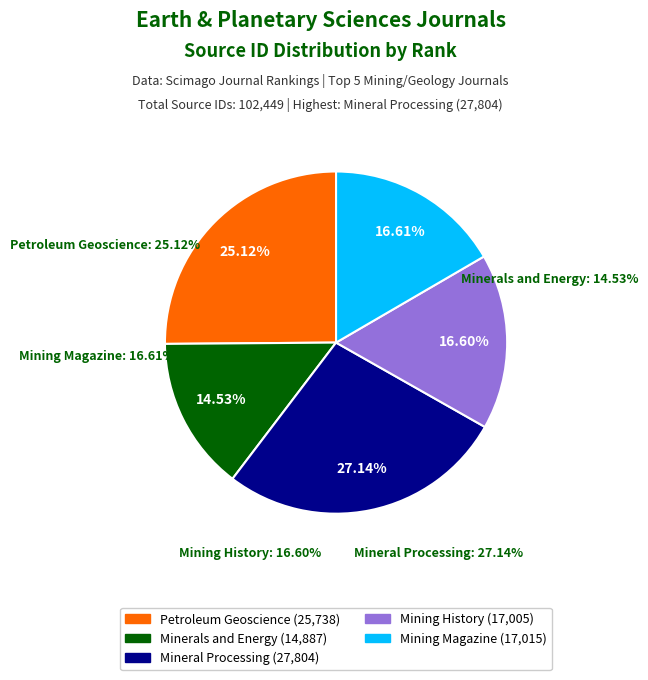

Is there a majority slice in this chart?

No